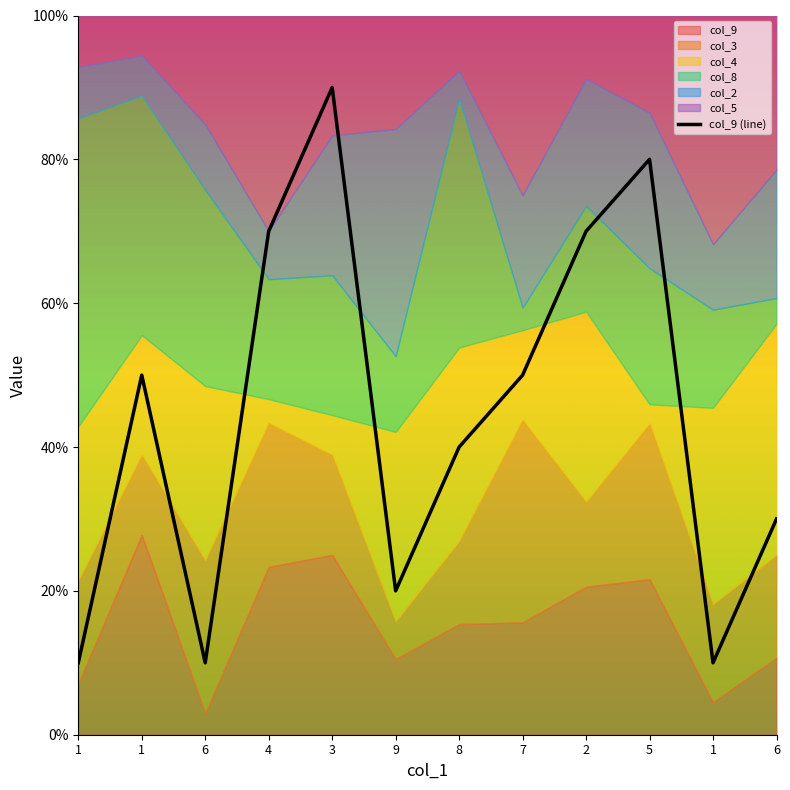

List the labels in order of value, smallest first.

1, 6, 1, 9, 6, 8, 1, 7, 4, 2, 5, 3